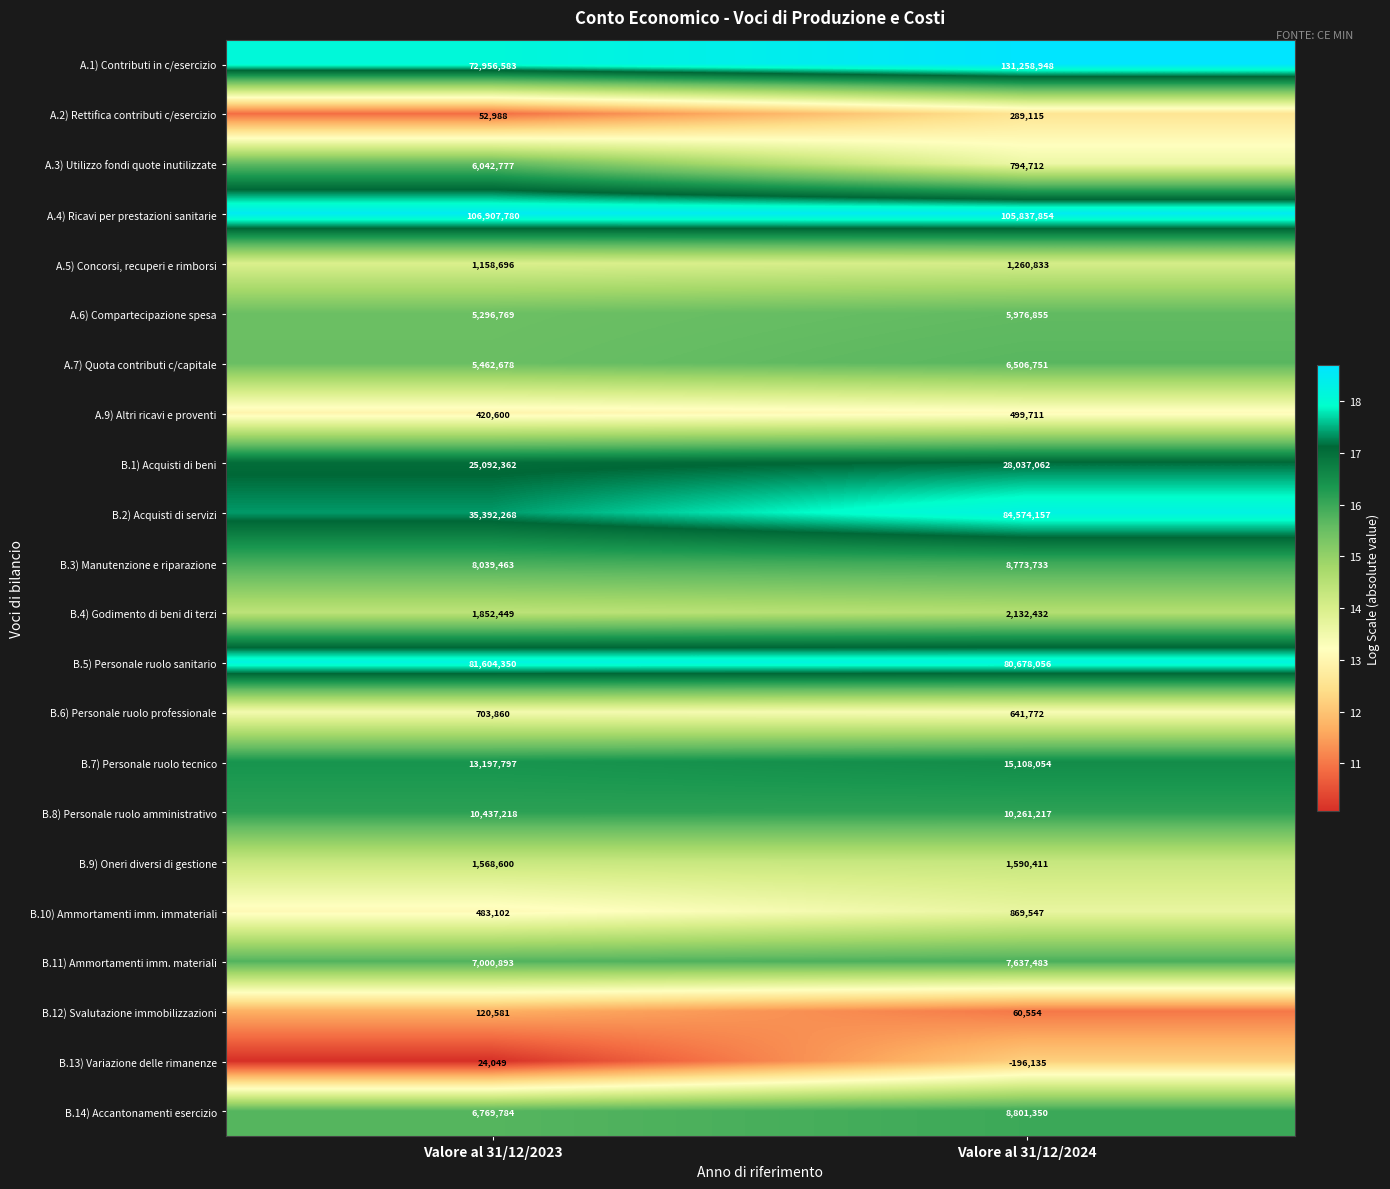

What is the smallest value displayed?

-196135